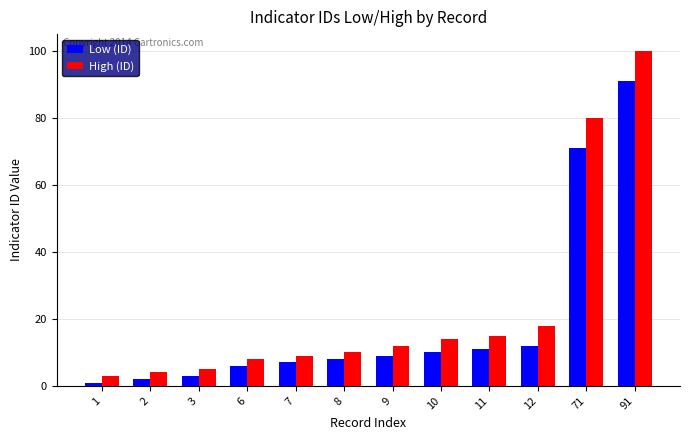

What is the value of the Low (ID) bar at the 10th from the left?

12